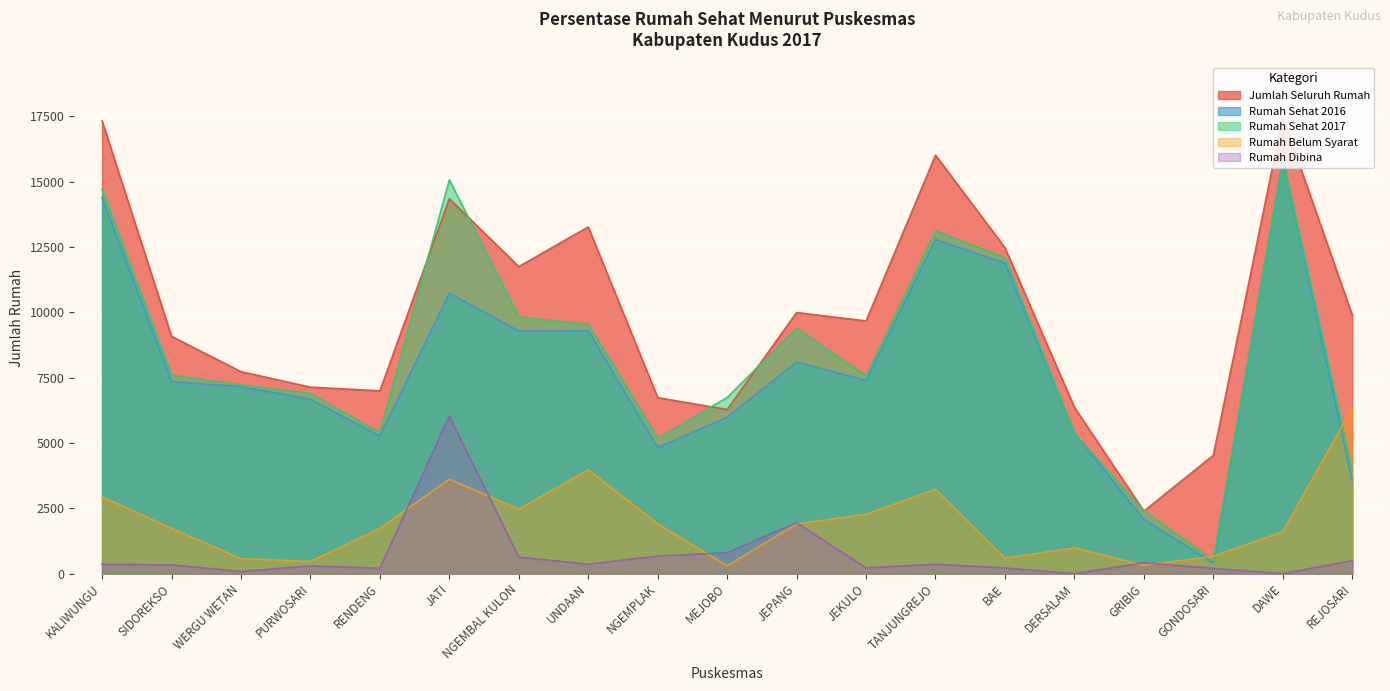

What is the sum of all Rumah Belum Syarat values?

37592